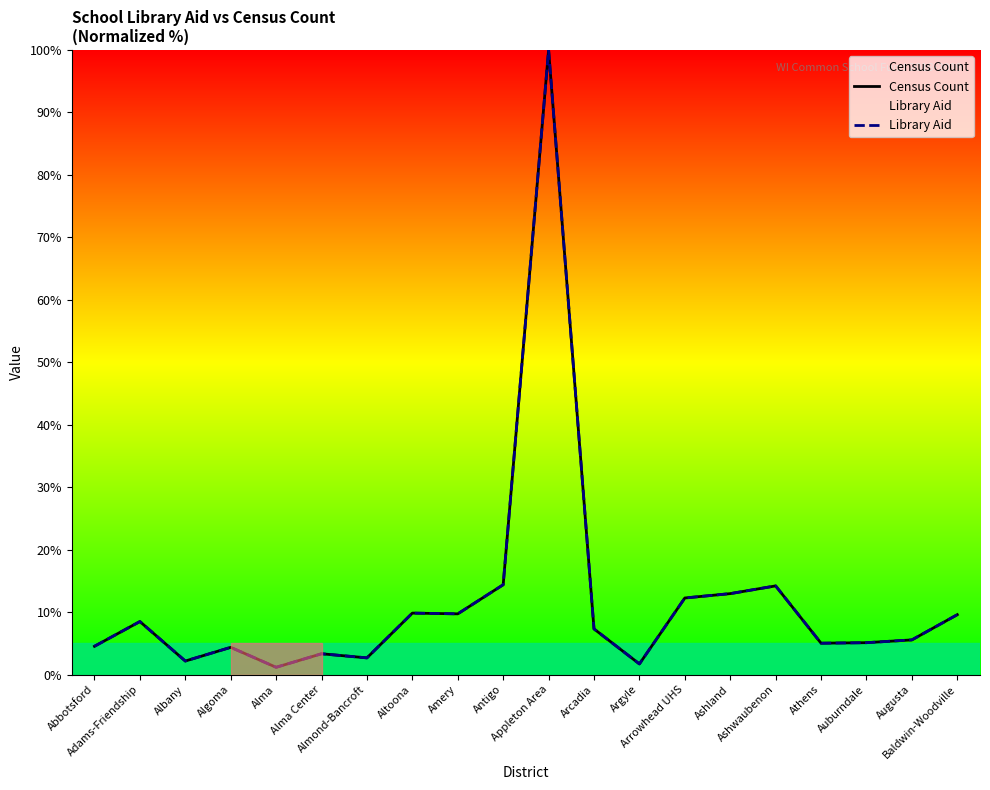

At which label does Census Count first exceed 7?

Adams-Friendship